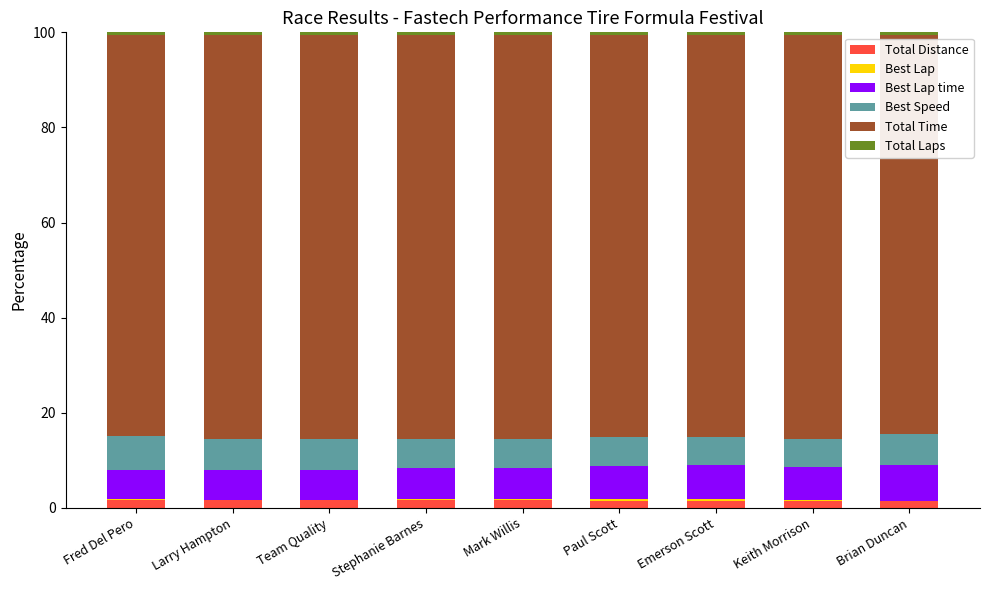

Does the chart contain stacked bars?

Yes